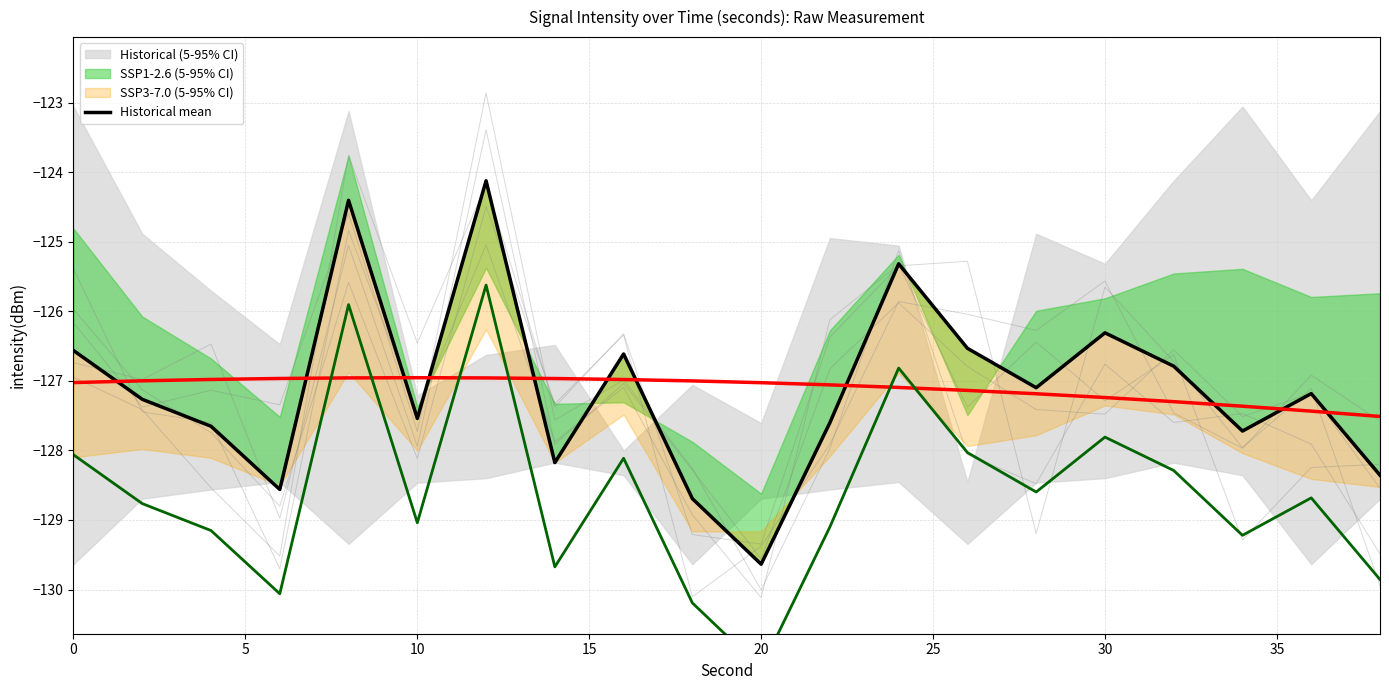

At which label does SSP1-2.6 median first exceed -128?

20